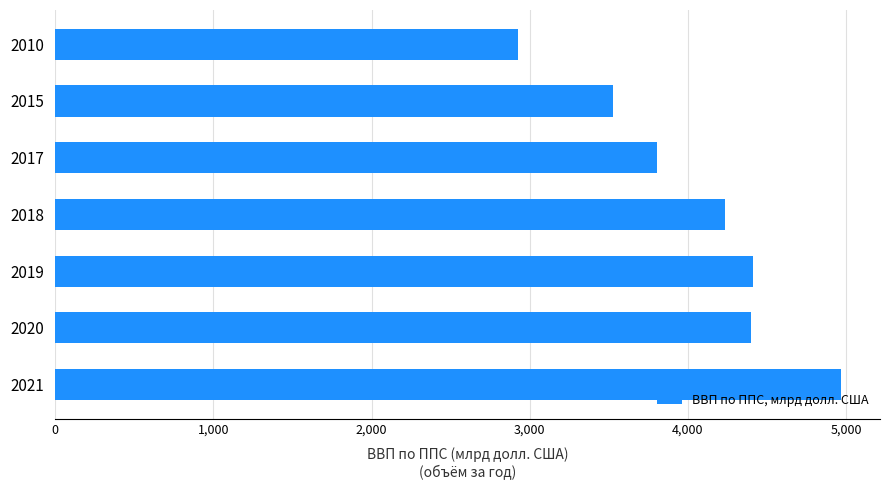

What is the value of the 1st bar from the top?

2927.0